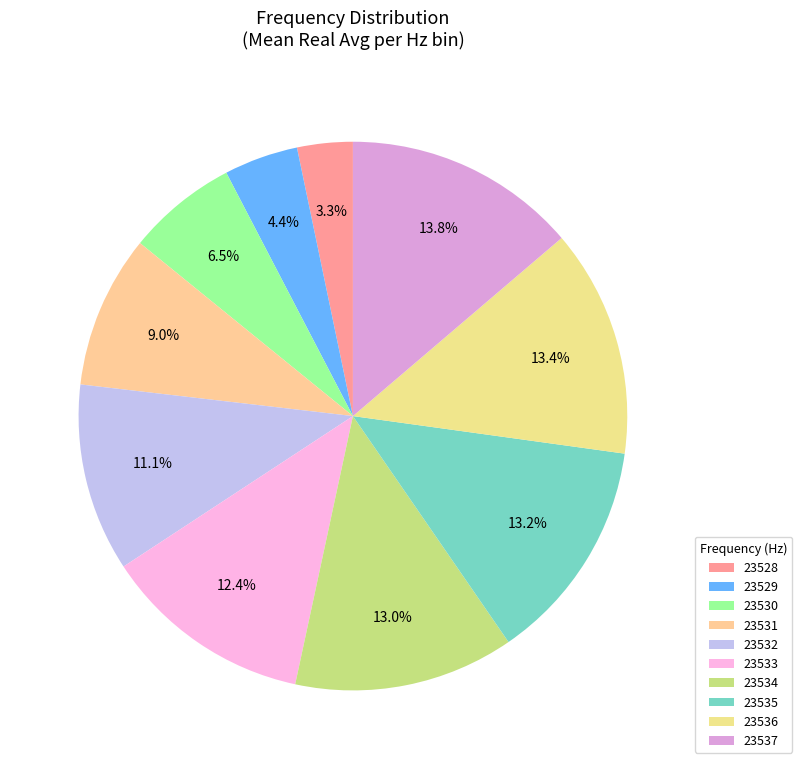

Is there any slice that represents more than half of the pie?

No